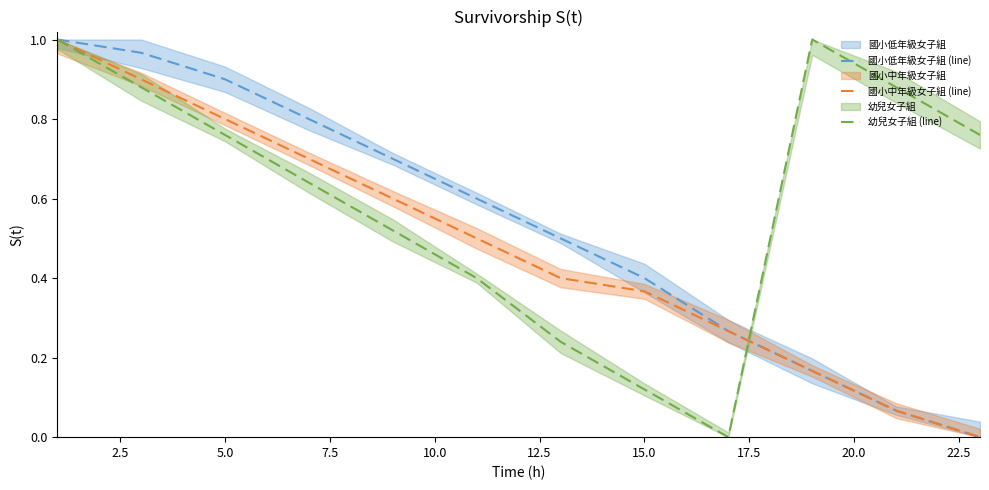

Is it true that 國小低年級女子組 (line) equals 0.2 at 15.0?

False